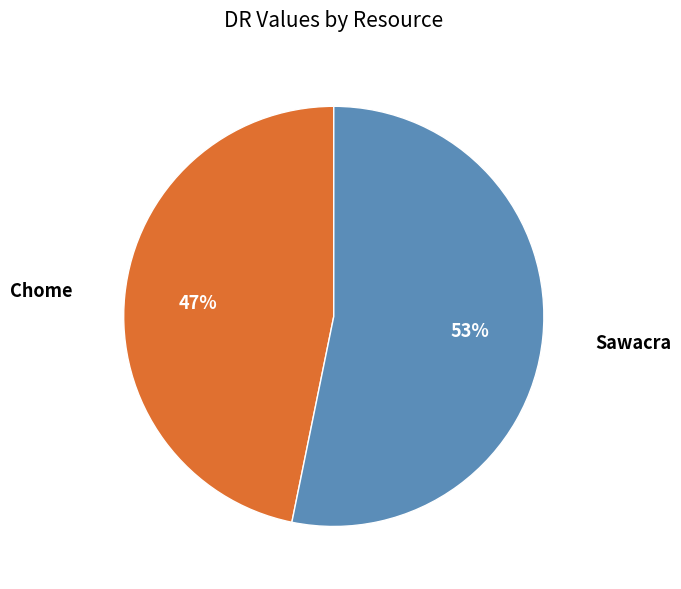

To the nearest percent, what is the combined percentage of Sawacra and Chome?

100%